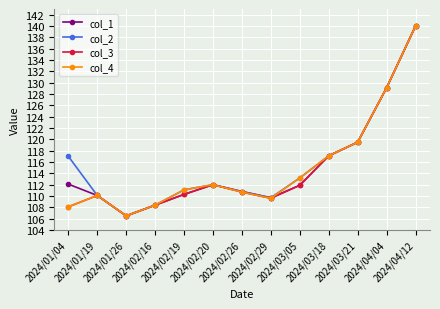

What is the total value across all series at 2024/02/26?

443.0